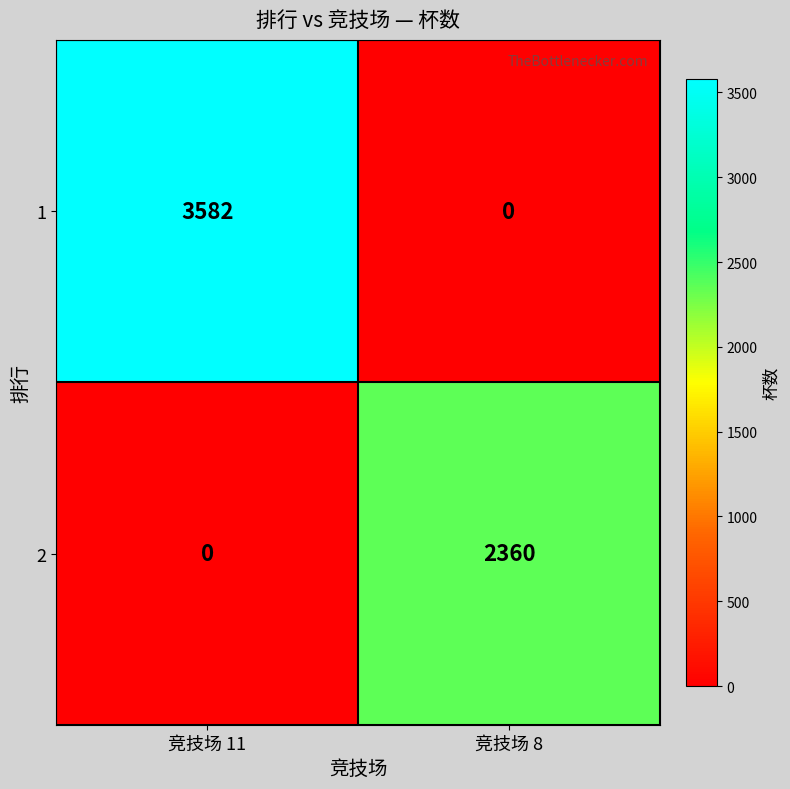

Which series has the widest spread of values?

1